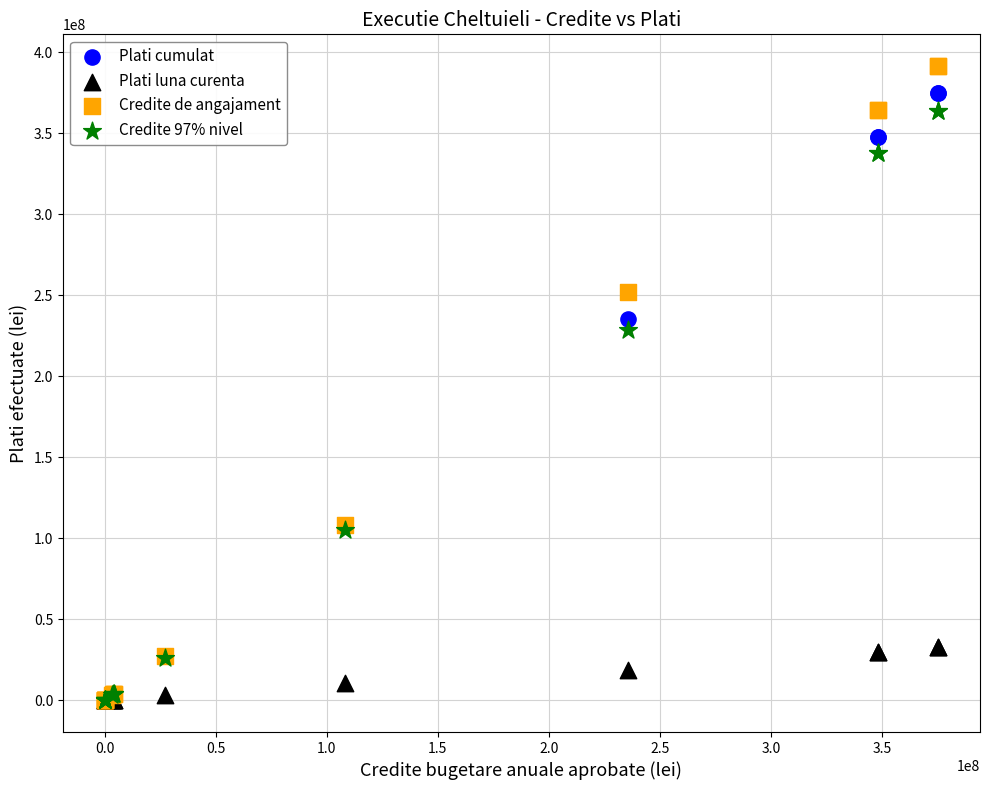

What are all the series names shown in the legend?

Plati cumulat, Plati luna curenta, Credite de angajament, Credite 97% nivel